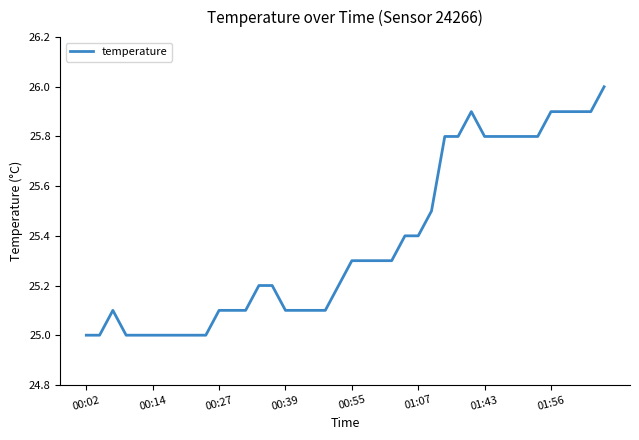

Count the values in the range 25 to 26.

40